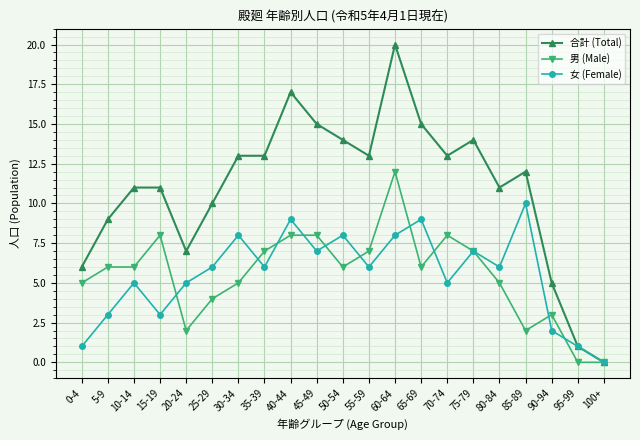

What is the sum of the 合計 (Total) values at 40-44 and 60-64?

37